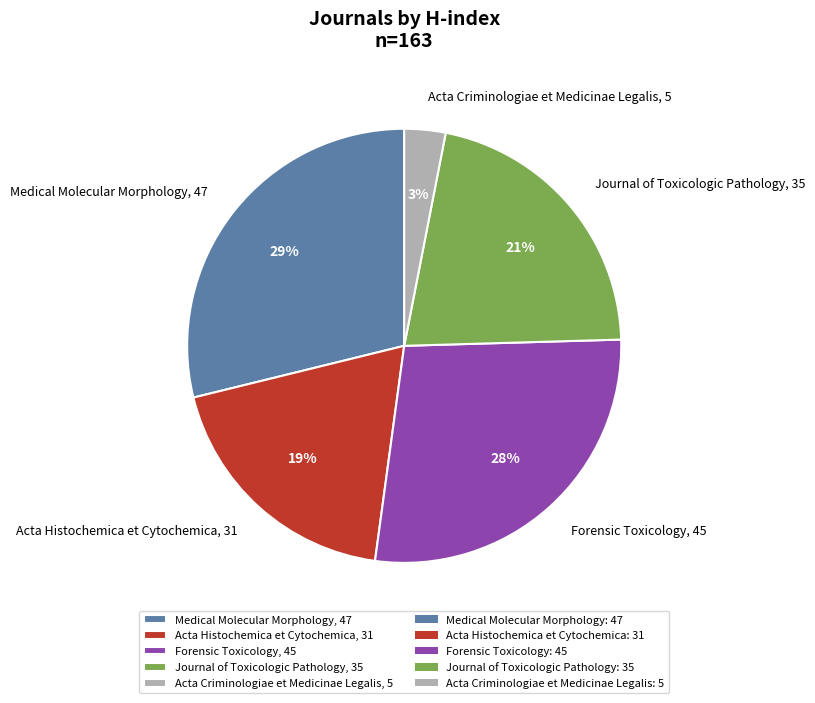

To the nearest percent, what is the average slice percentage?

20%